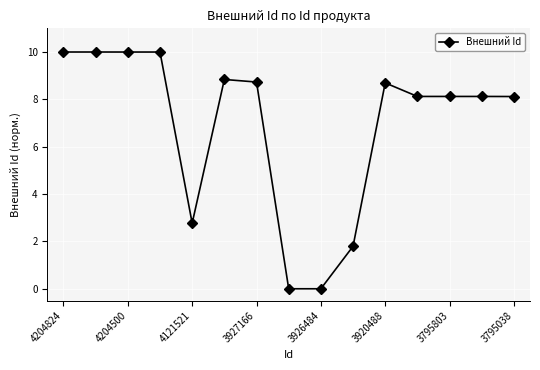

What is the difference between the second highest and second lowest values?

10.0